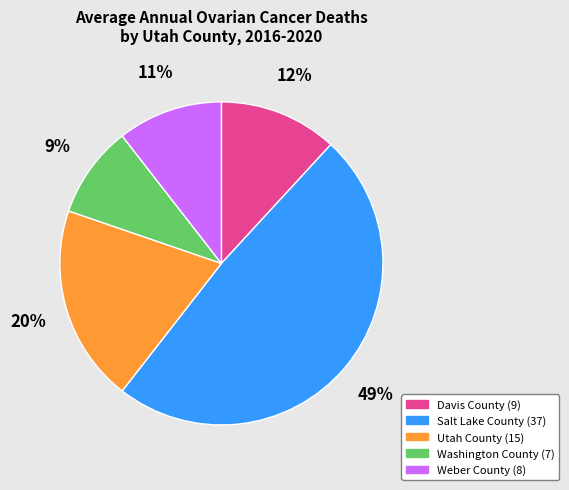

To the nearest percent, what is the average slice percentage?

20%